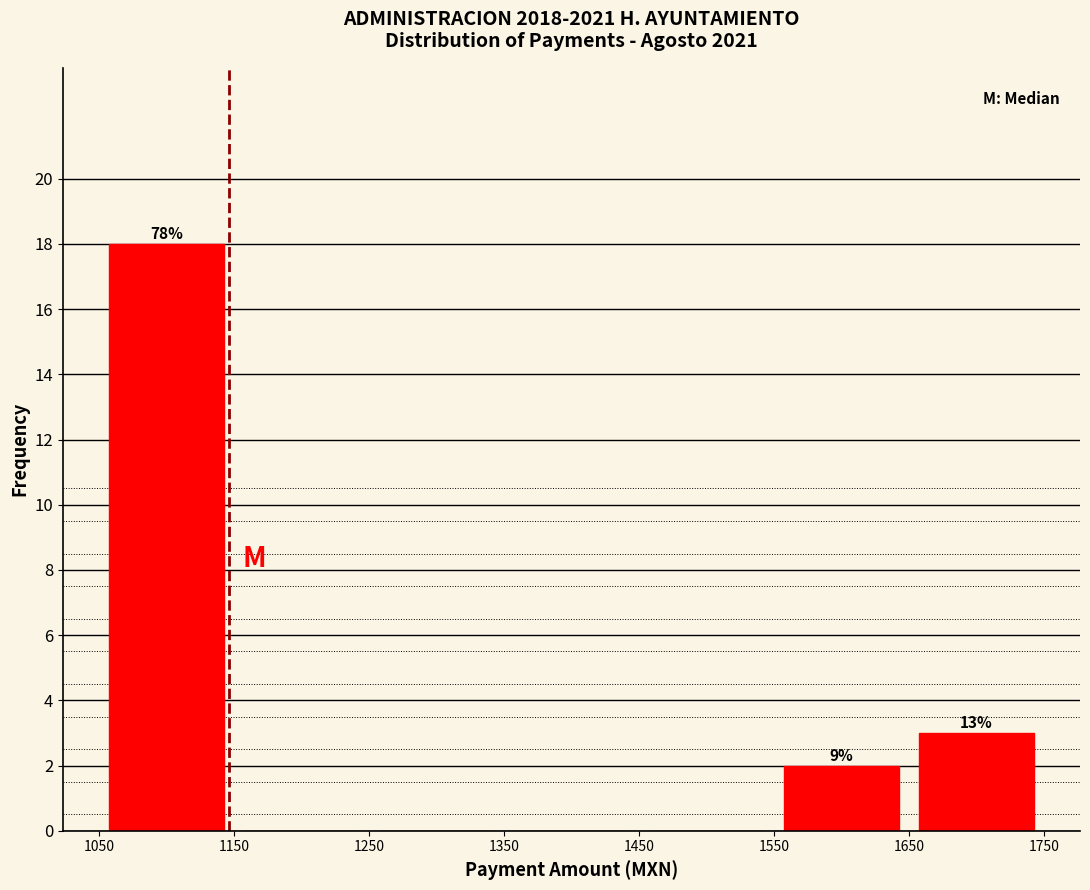

Which range on the x-axis has the tallest bar?

1050 to 1150